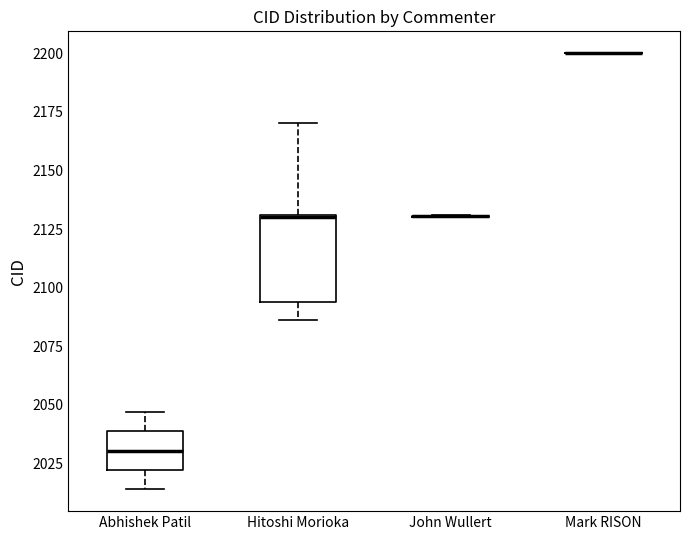

Reading left to right, transcribe this box plot: for each box, give where its median line is, the range the box spans, and where its two whiskers end, as read against the y-axis. The values are not printed on the chart, so give them approximately, as read against the axis.

Abhishek Patil: median 2030, box 2020 to 2040, whiskers 2015 to 2045
Hitoshi Morioka: median 2130, box 2095 to 2130, whiskers 2085 to 2170
John Wullert: box collapsed to a line at 2130, whiskers 2130 to 2130
Mark RISON: box collapsed to a line at 2200, whiskers 2200 to 2200